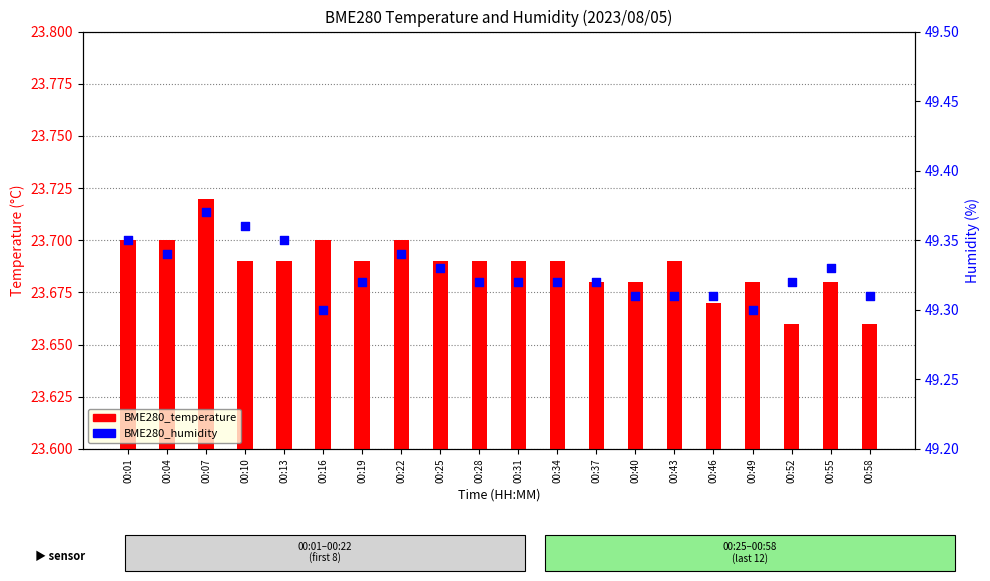

What are all the series names shown in the legend?

BME280_temperature, BME280_humidity